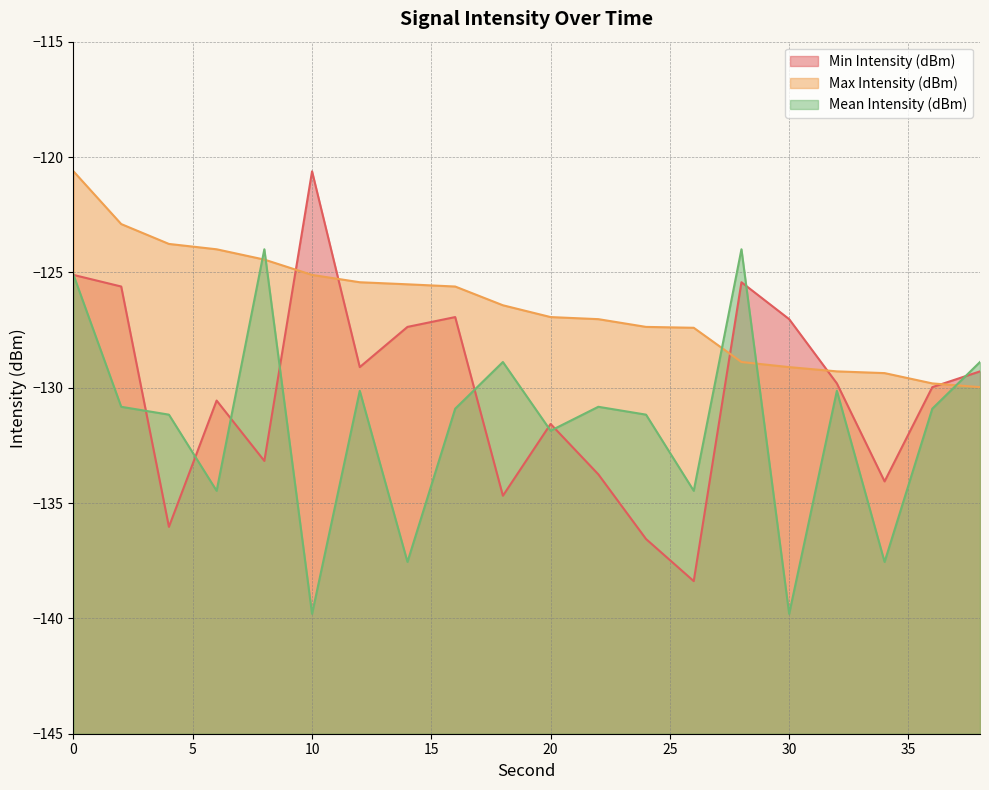

Where is the first local minimum for Min Intensity (dBm)?

4